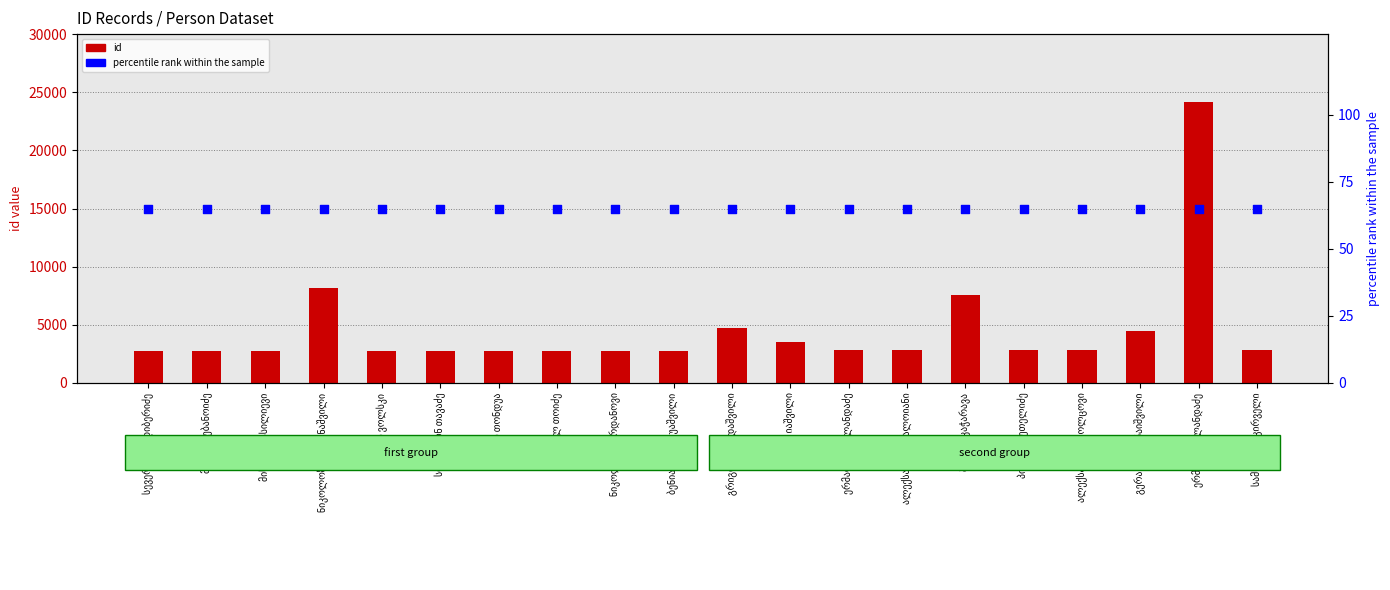

Which series contains the highest Y value?

id